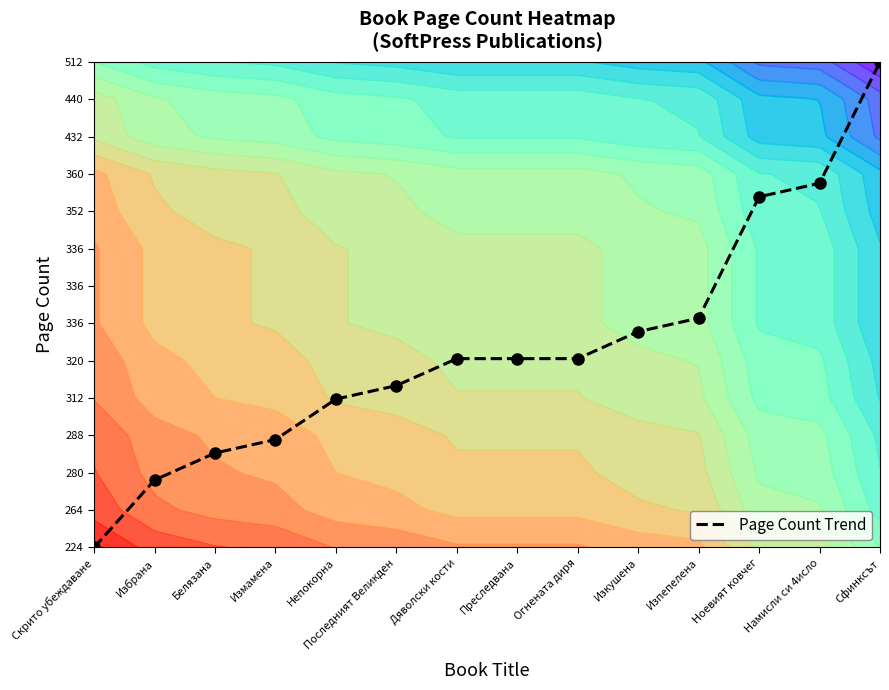

At which category does the chart reach its minimum across all series?

Скрито убеждаване